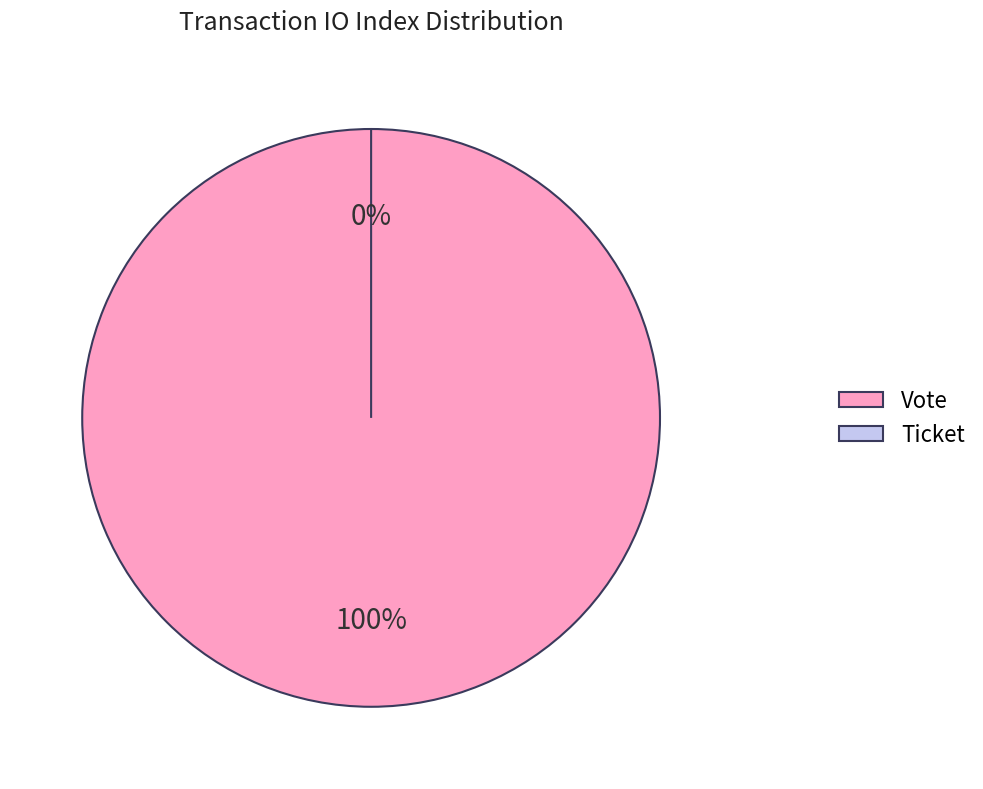

Is it true that Ticket is 0% of the pie?

True